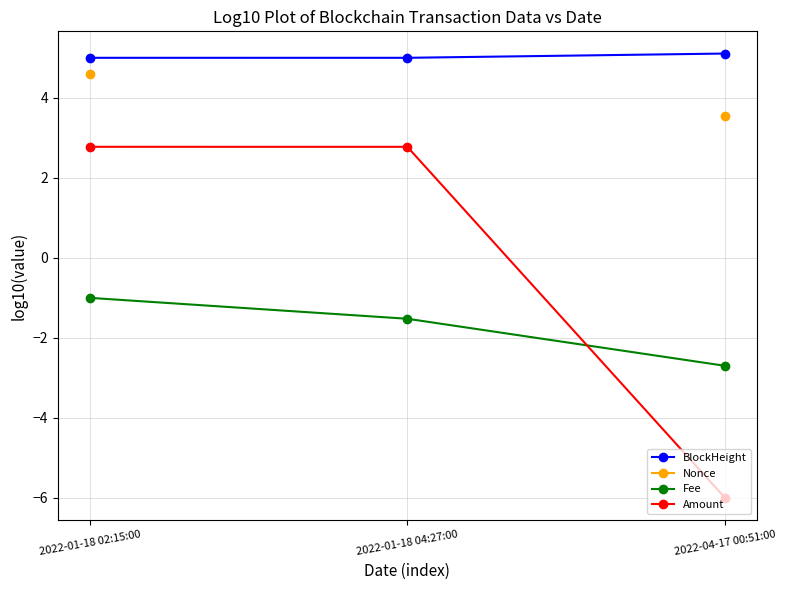

What is the sum of the Fee values at 2022-04-17 00:51:00 and 2022-01-18 02:15:00?

-3.7